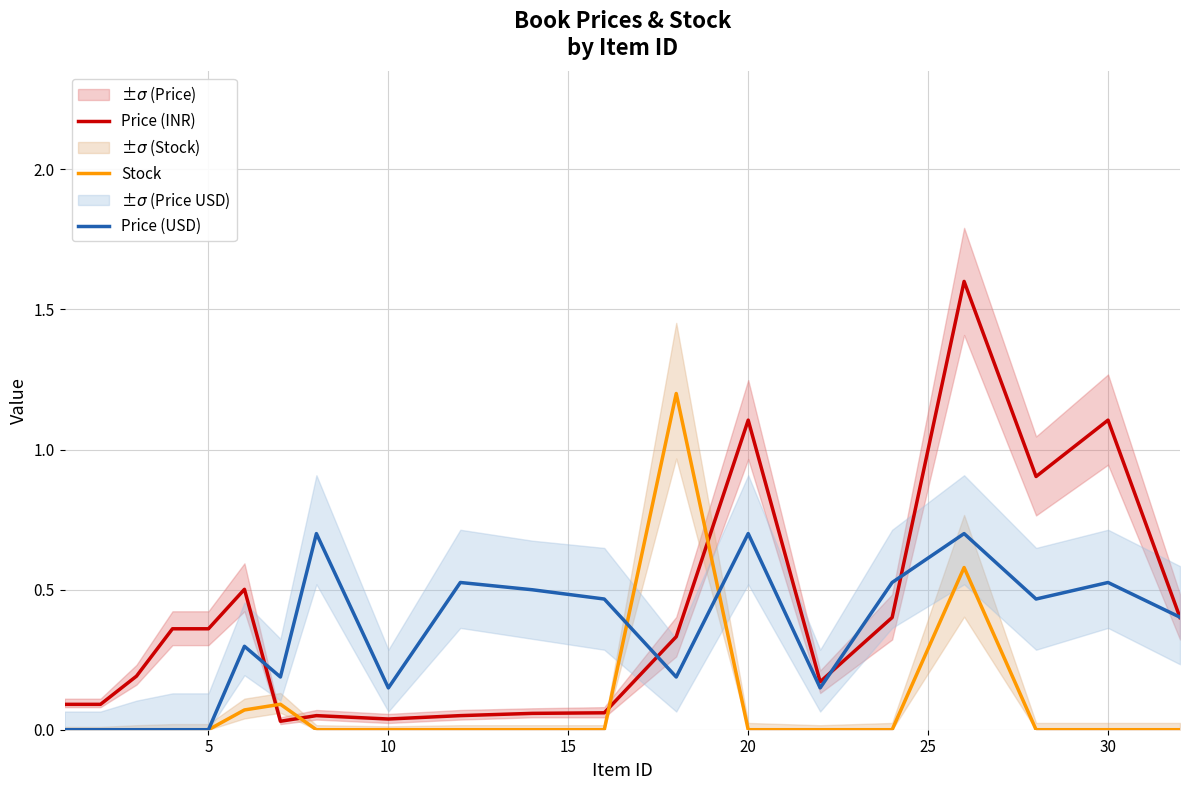

At how many categories does at least one series exceed 0?

20